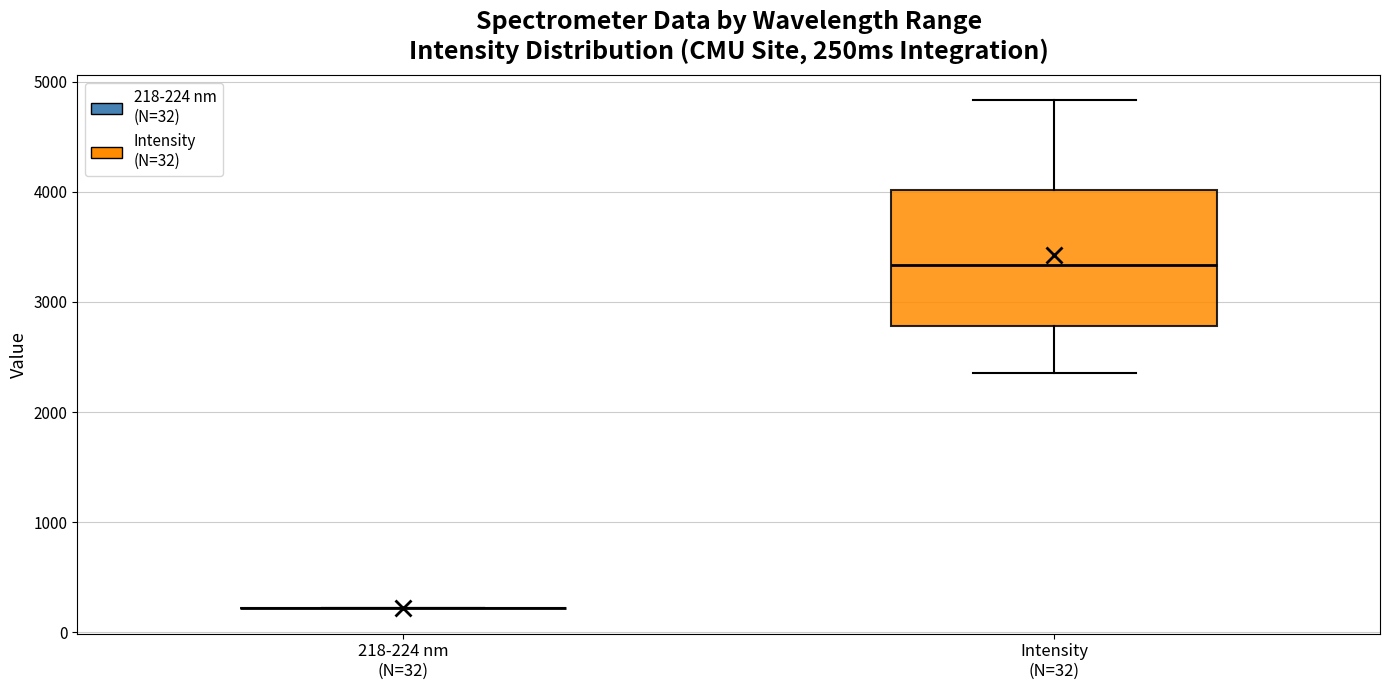

Reading left to right, transcribe this box plot: for each box, give where its median line is, the range the box spans, and where its two whiskers end, as read against the y-axis. The values are not printed on the chart, so give them approximately, as read against the axis.

218-224 nm (N=32): box collapsed to a line at 200, whiskers 200 to 200
Intensity (N=32): median 3300, box 2800 to 4000, whiskers 2400 to 4800